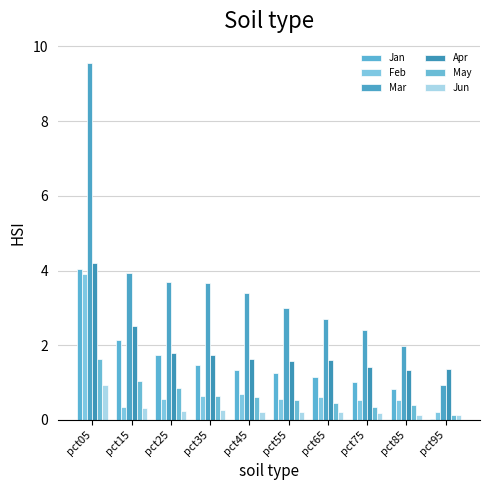

At pct35, list the series in order from largest to smallest.

Mar, Apr, Jan, May, Feb, Jun